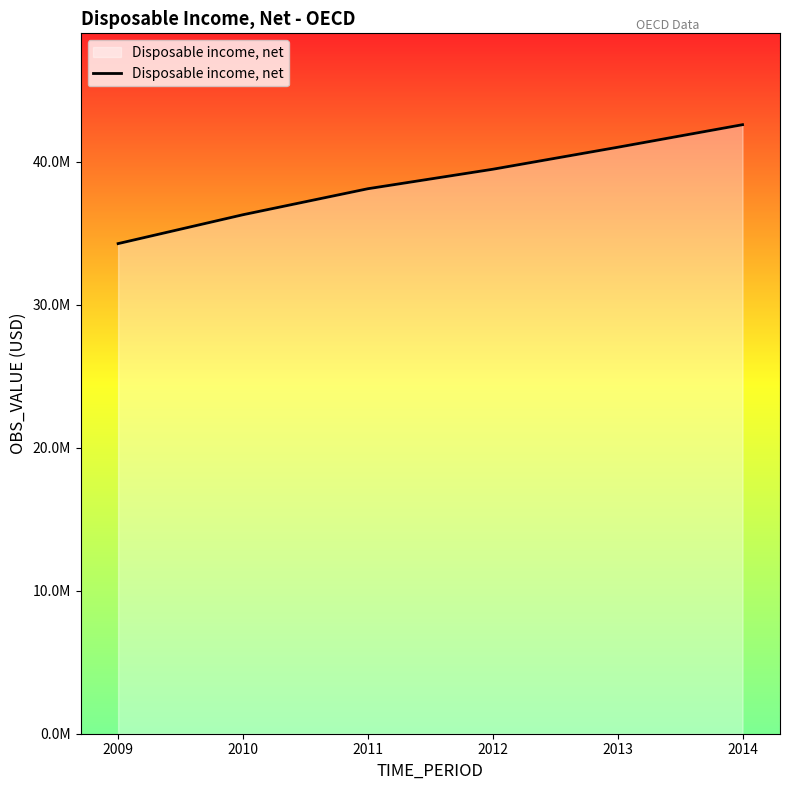

What is the ratio of the value at 2013 to the value at 2012?

1.0